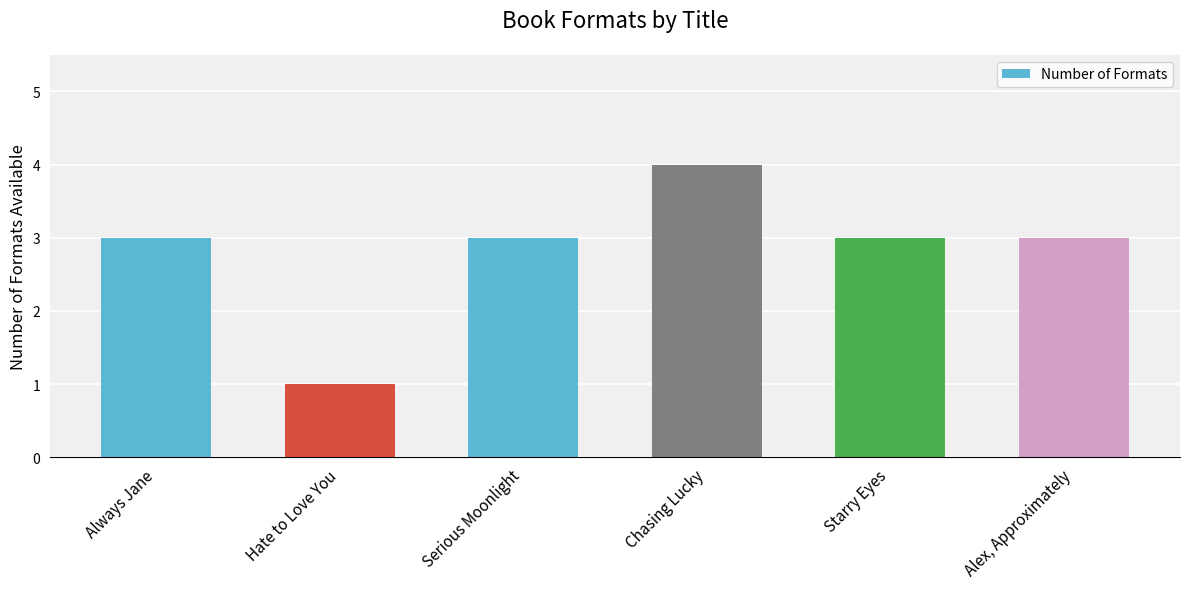

How many bars are there in total?

6